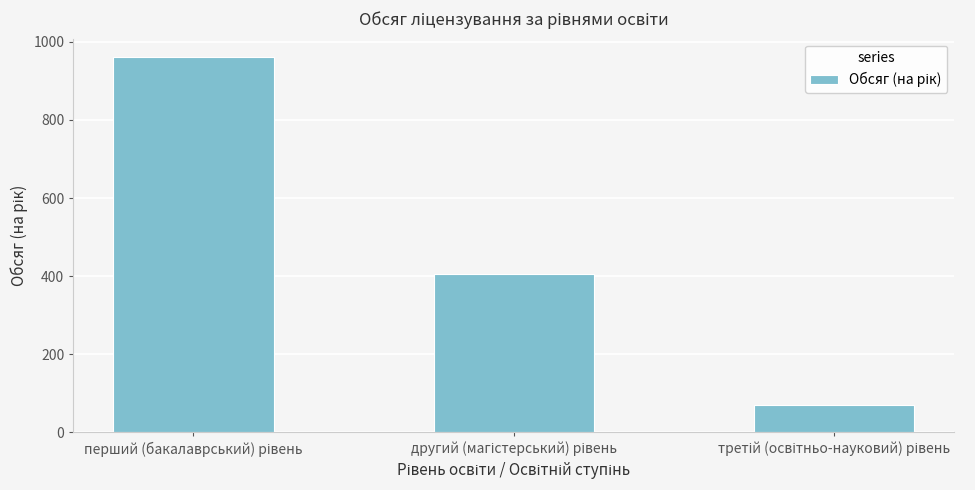

What is the greatest value displayed?

960